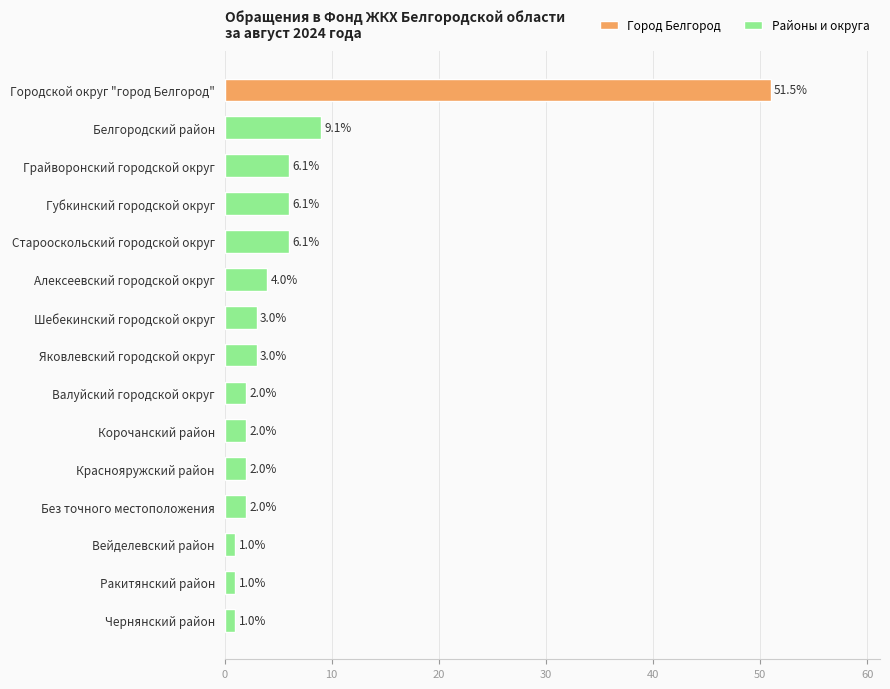

Reading bottom to top, list all the values displayed in this chart.

1	1	1	2	2	2	2	3	3	4	6	6	6	9	51